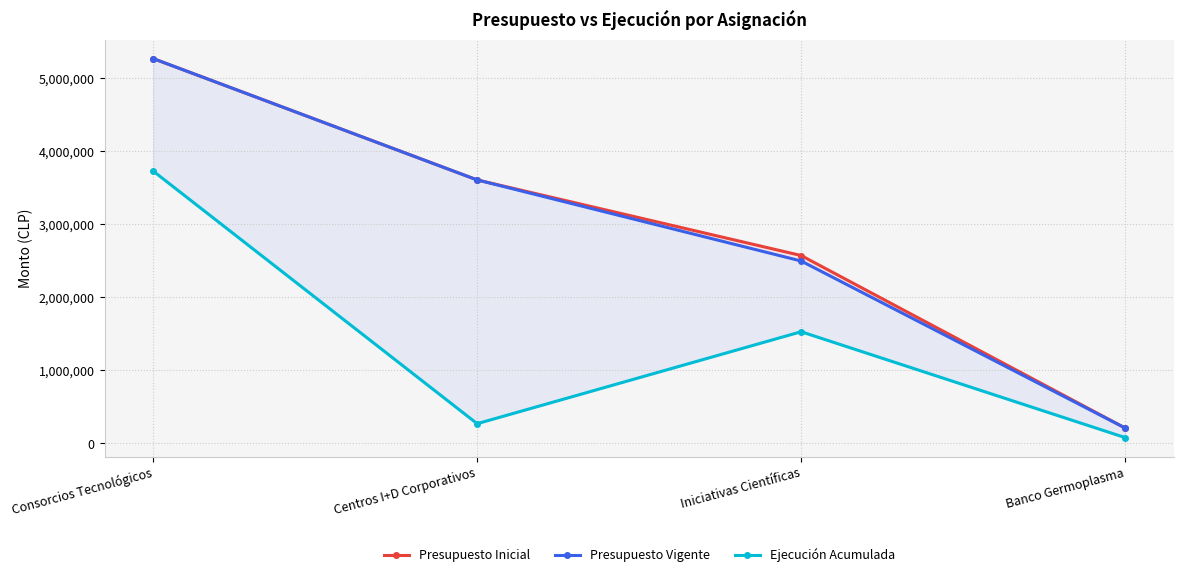

The value of Presupuesto Inicial at Consorcios Tecnológicos is 2036166. True or false?

False